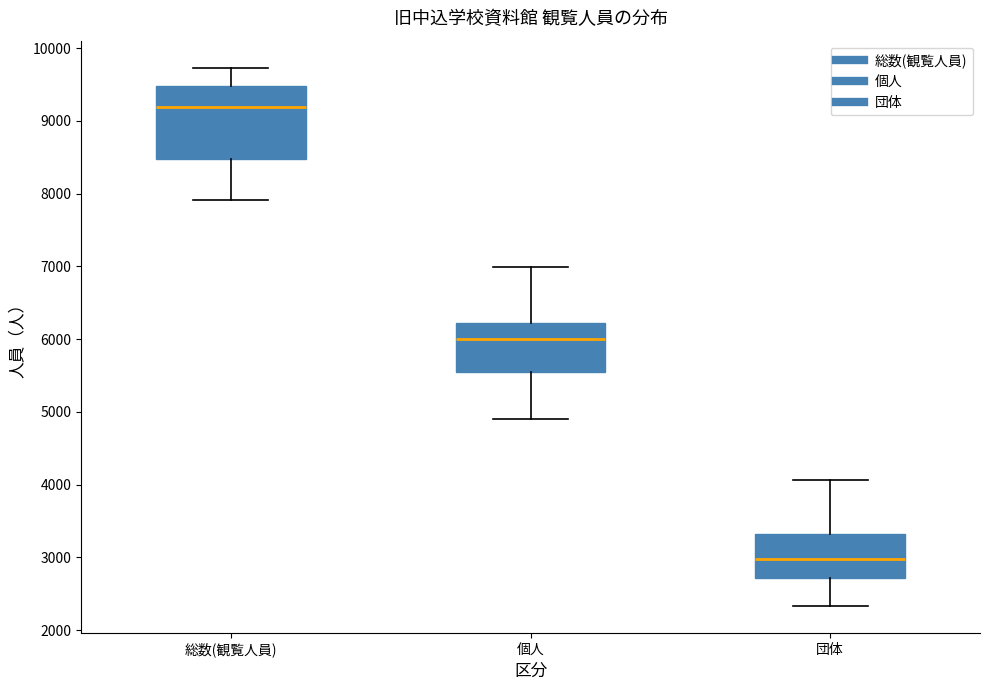

Where is the lower edge of the box for 総数(観覧人員) on the y-axis? The values are not printed on the chart, so give them approximately, as read against the axis.

8500